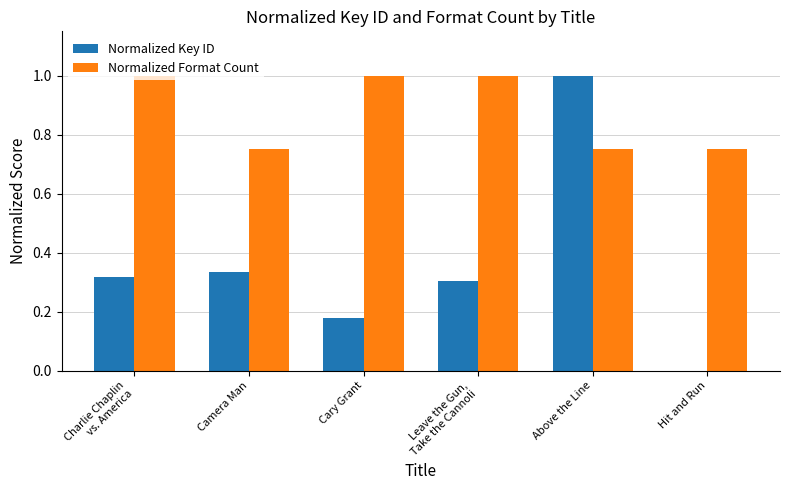

What is the greatest value displayed?

1.0